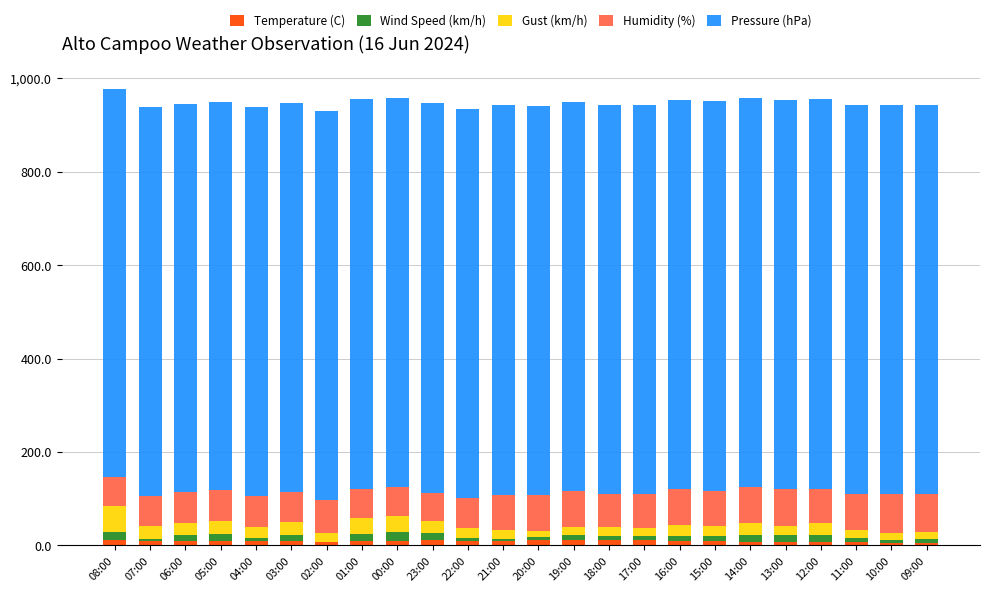

The Temperature (C) series shows 11.0 at 20:00. True or false?

True